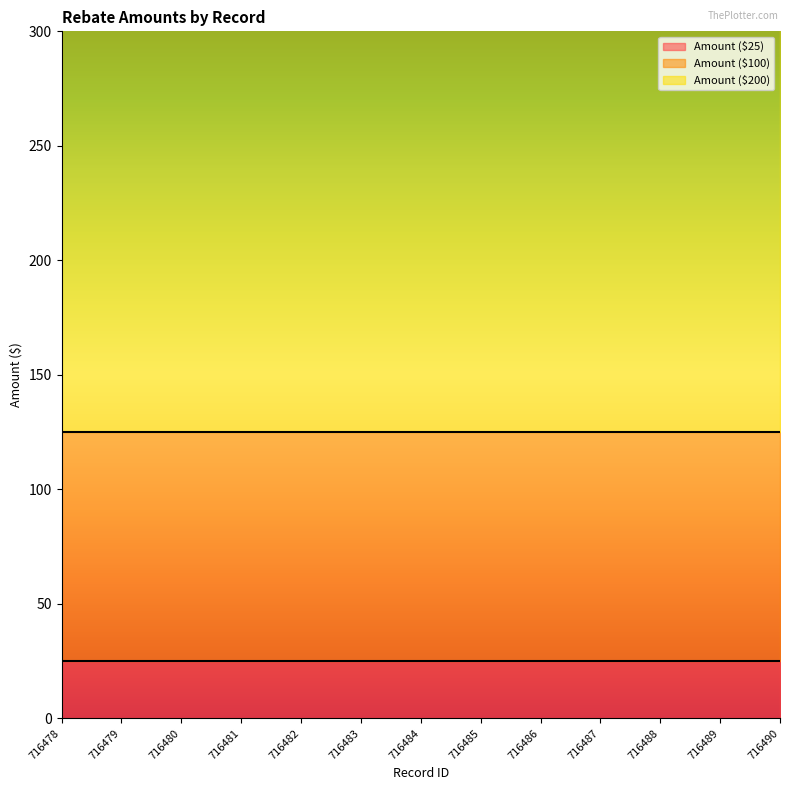

Does the chart have visible grid lines?

No